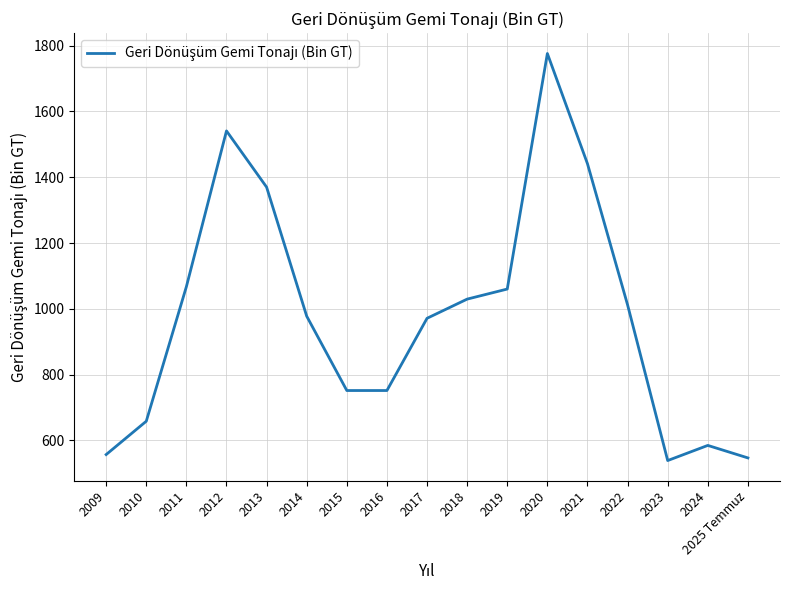

What is the ratio of the value at 2011 to the value at 2023?

2.0